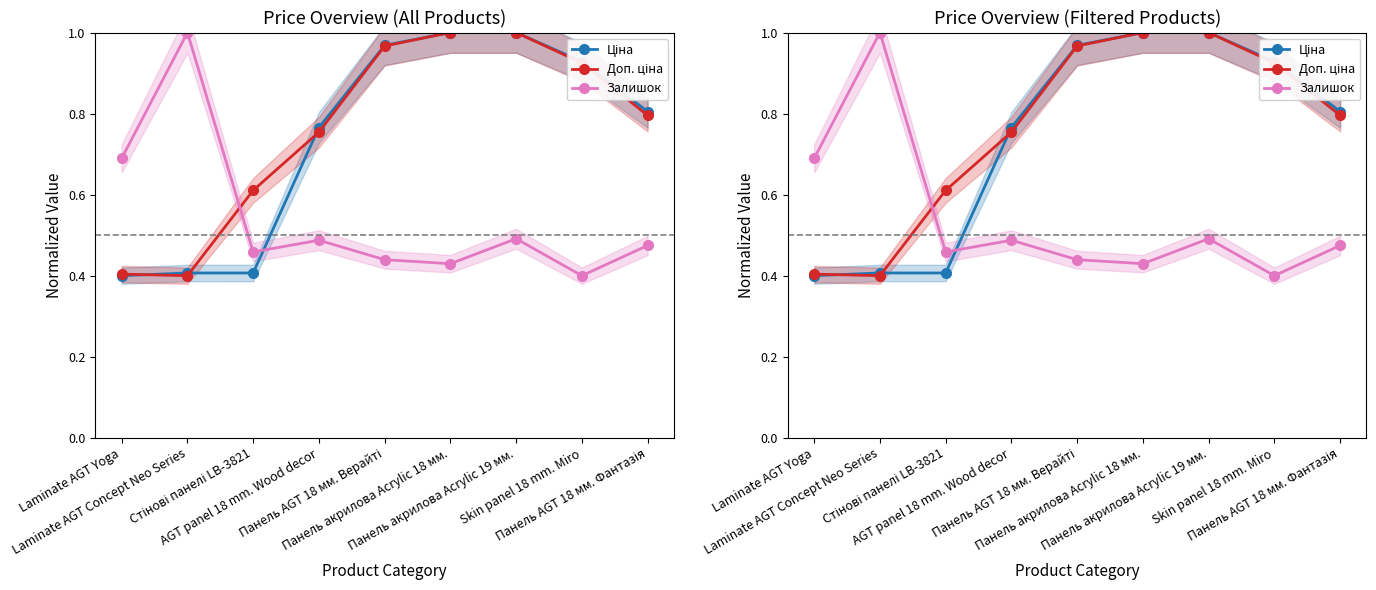

True or false: Ціна has more than 0 interior local peaks.

False